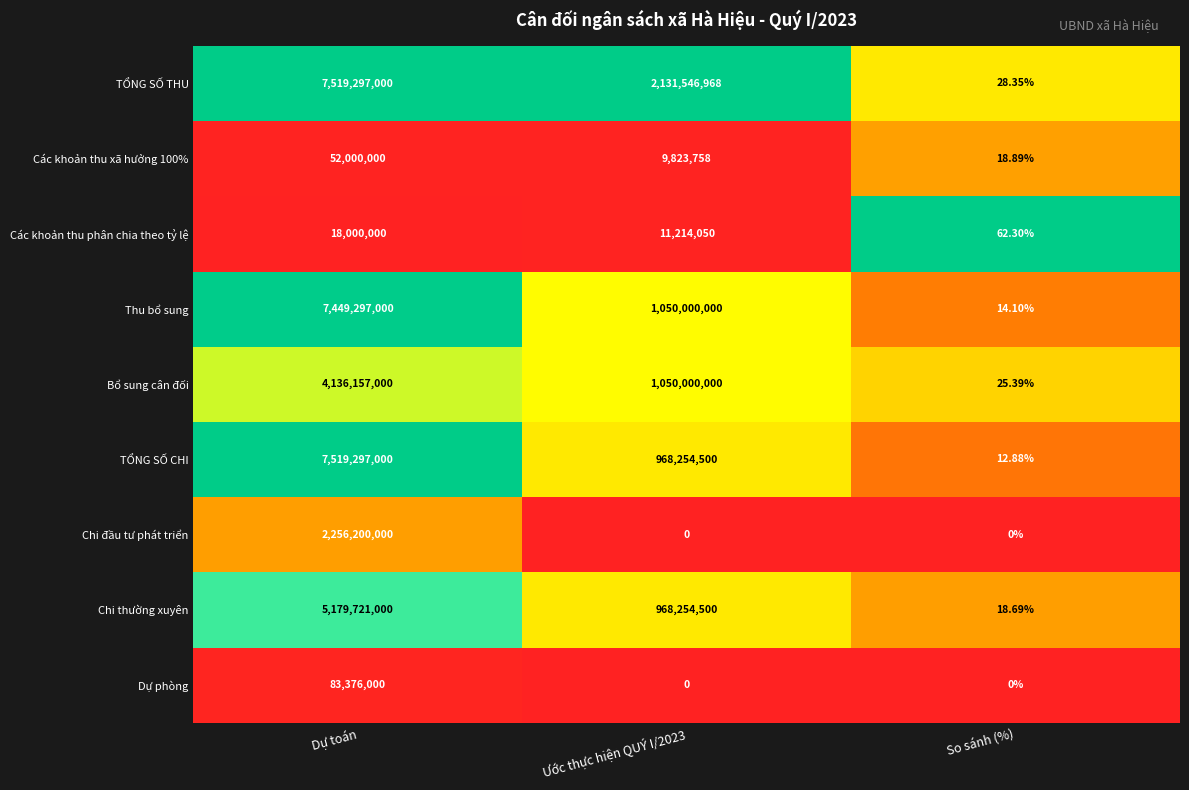

Between Dự toán and So sánh (%), which series saw the biggest shift?

TỔNG SỐ CHI